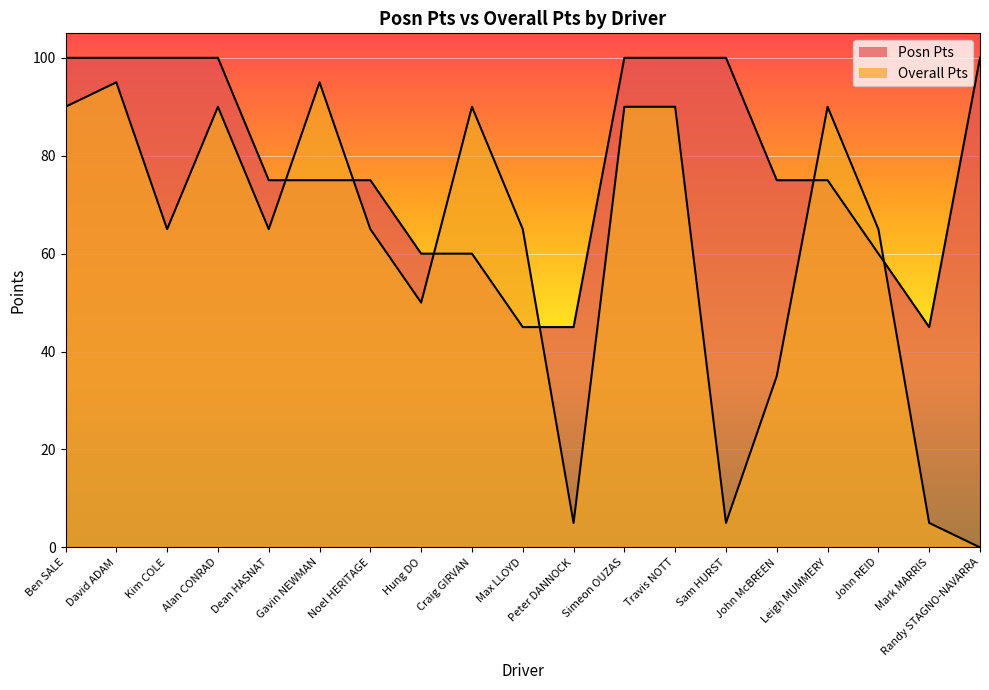

How many lines are shown in the chart?

2